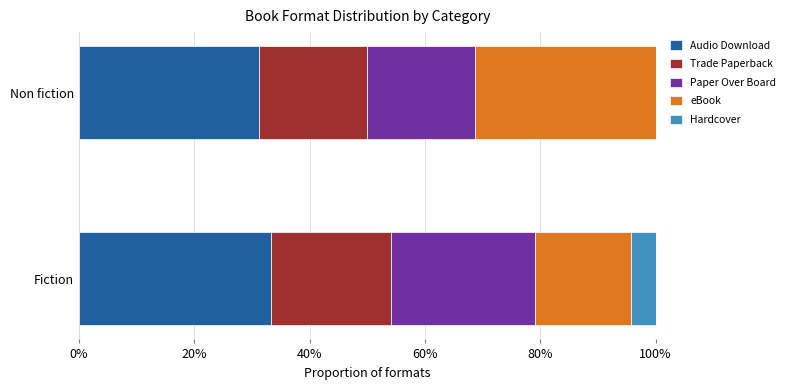

The Audio Download series shows 31.2 at Non fiction. True or false?

True